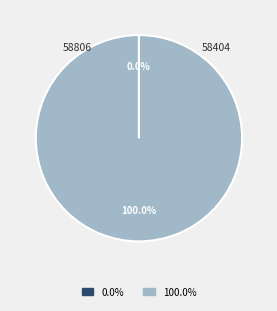

To the nearest percent, what is the average slice percentage?

50%